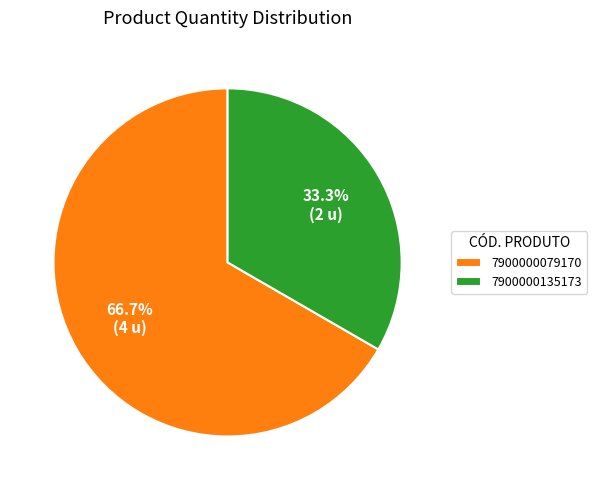

What portion of the pie excludes 7900000135173?

66.7%